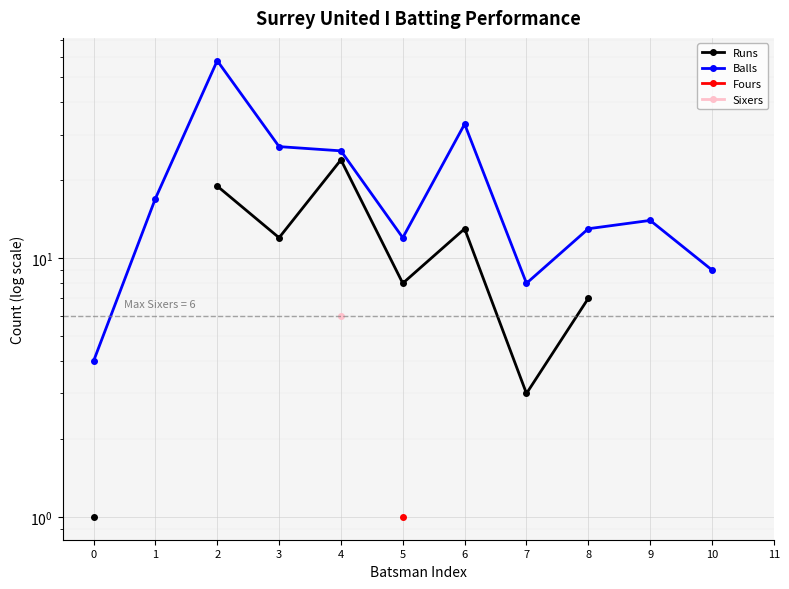

What are all the series names shown in the legend?

Runs, Balls, Fours, Sixers